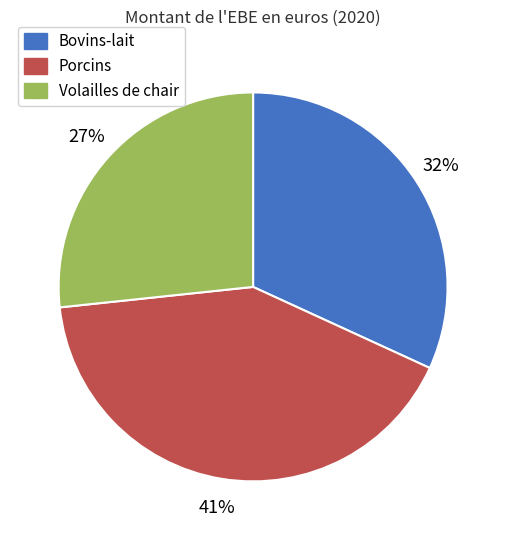

Is the sum of Bovins-lait and Volailles de chair greater than half?

Yes